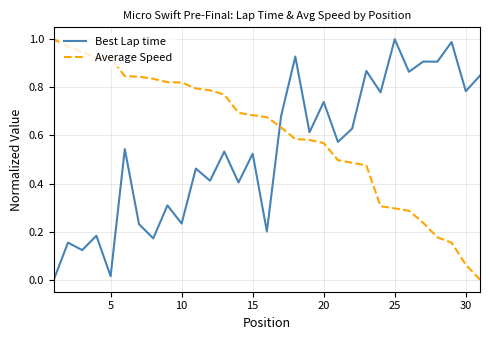

True or false: Average Speed and Best Lap time cross at least once.

True